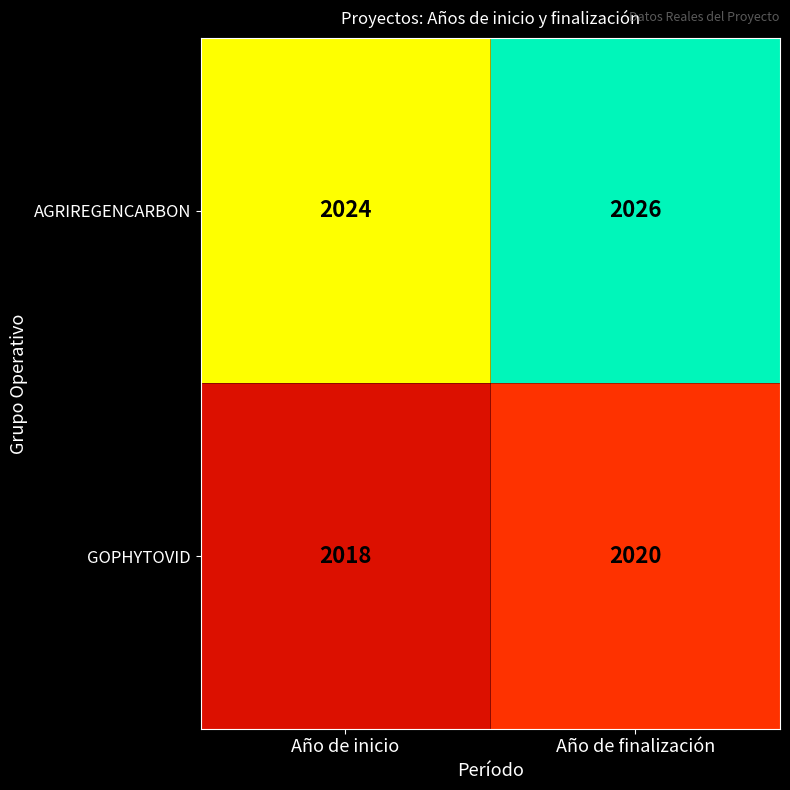

The AGRIREGENCARBON series shows 2026 at Año de finalización. True or false?

True